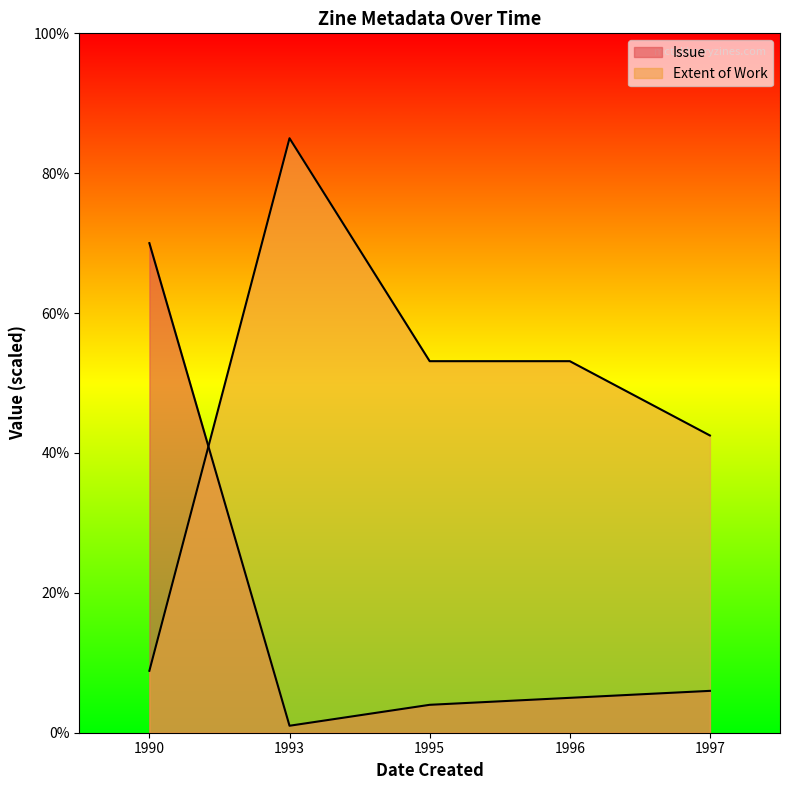

Count the number of data series in this chart.

2